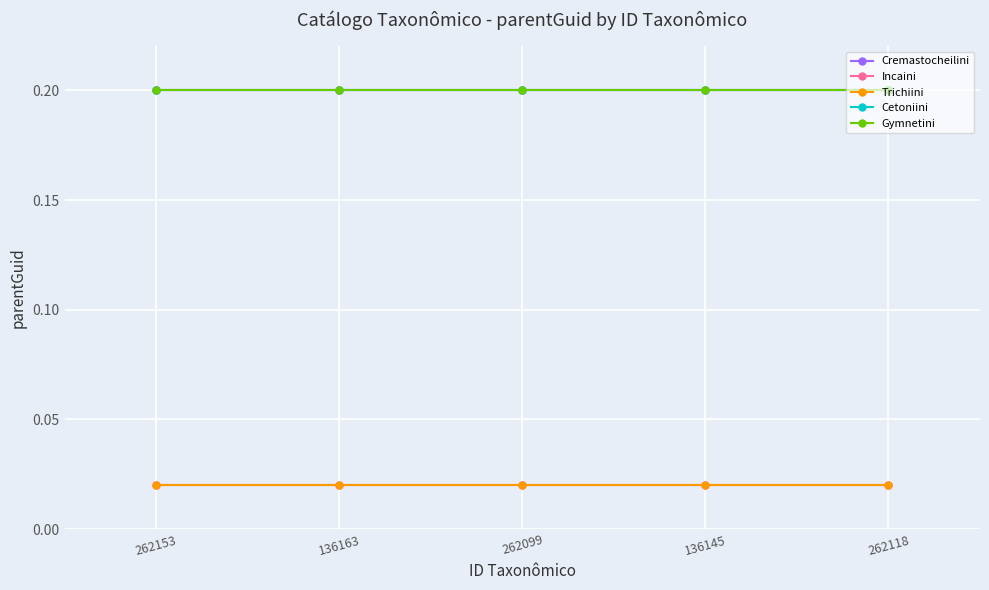

Between 262153 and 136145, which is larger?

262153